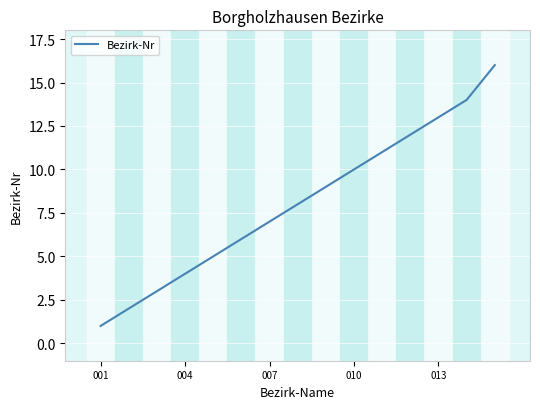

What is the average value?

8